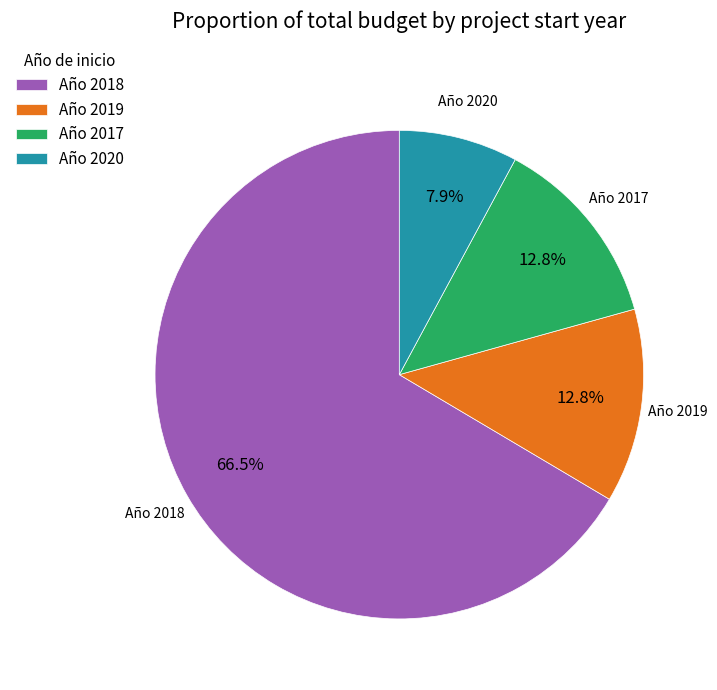

Does any single category account for the majority?

Yes